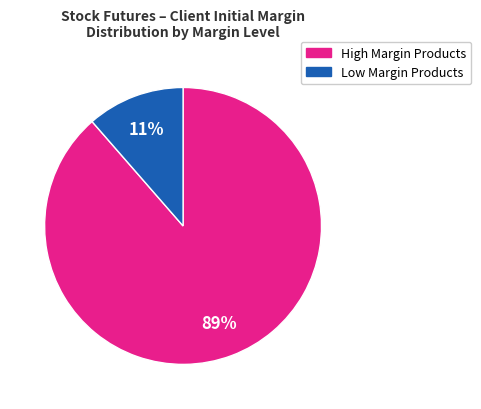

Is there a majority slice in this chart?

Yes